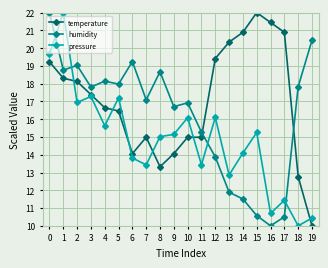

At 10, list the series in order from largest to smallest.

humidity, pressure, temperature